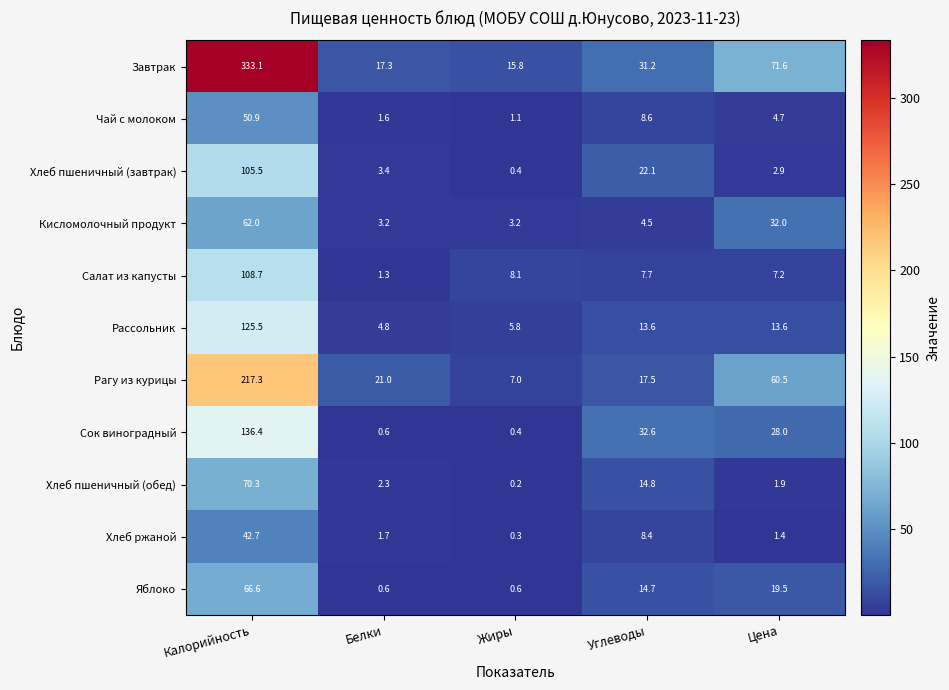

Which series has the largest range (max minus min)?

Завтрак